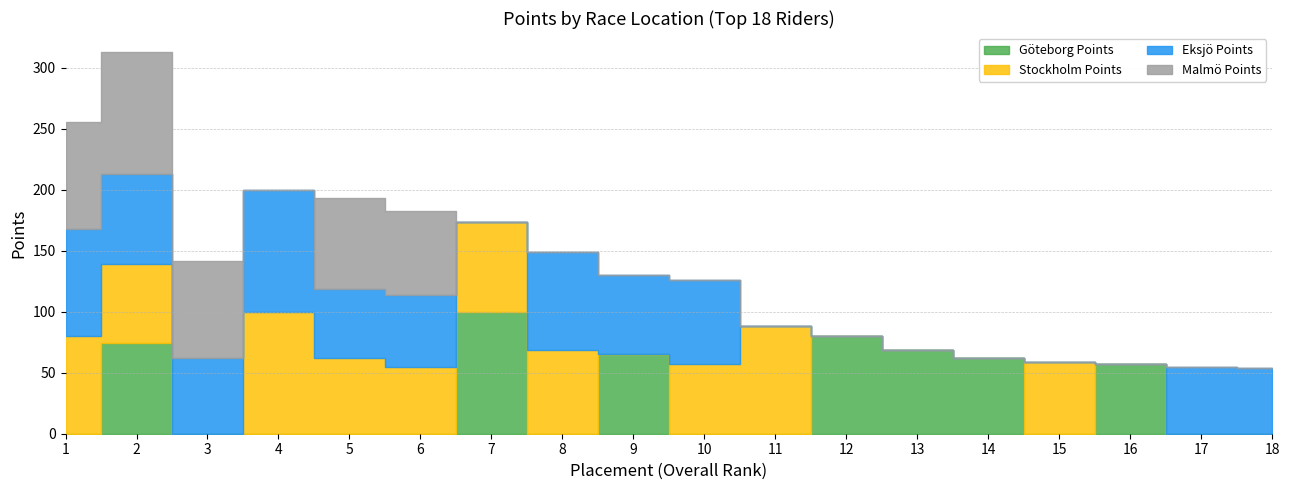

How many data points in Malmö Points are above 0?

5